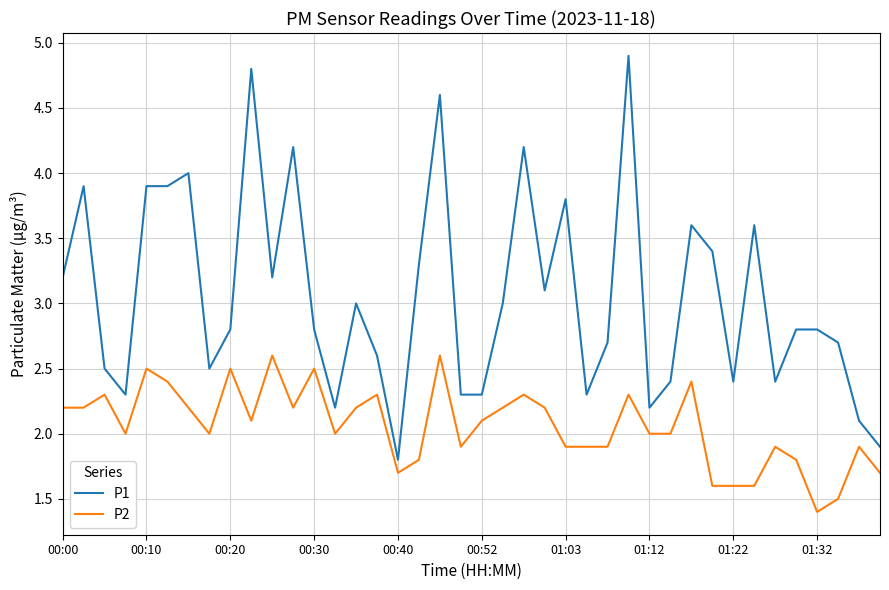

True or false: P1 and P2 cross at least once.

False